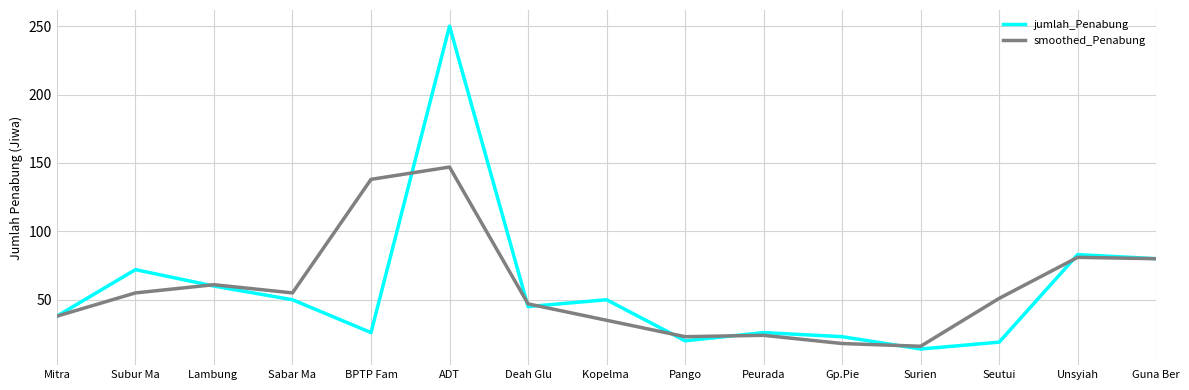

What is the total value across all series at Deah Glu?

92